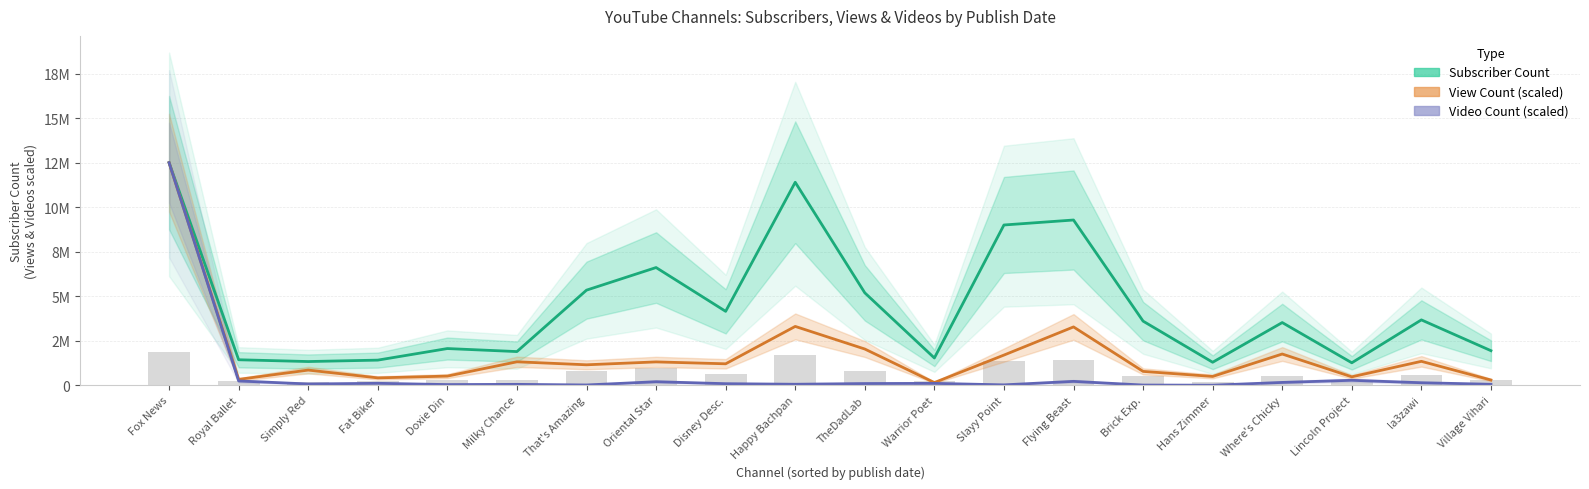

At which category is the sum across all series the highest?

Fox News